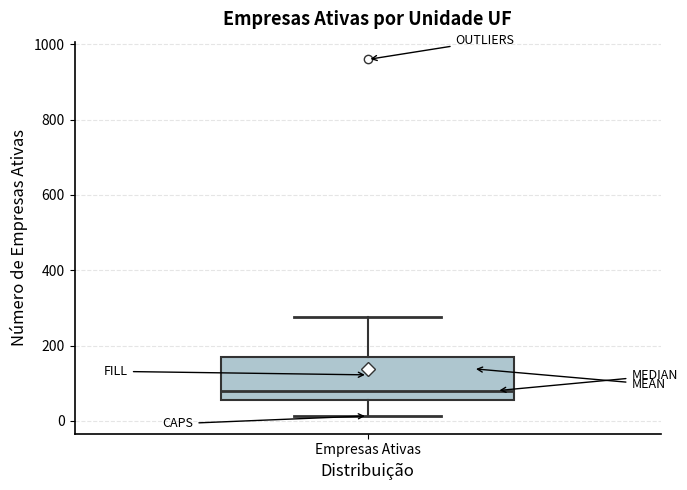

Where does the lower whisker of the box for Empresas Ativas end on the y-axis? The values are not printed on the chart, so give them approximately, as read against the axis.

20